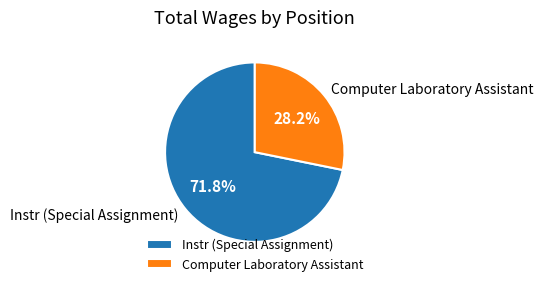

Is Instr (Special Assignment) the majority of the pie?

Yes